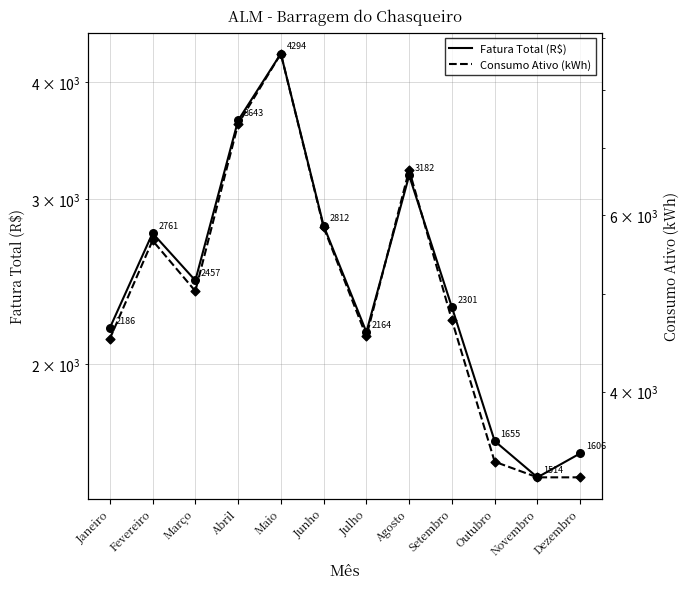

Is the value of Fatura Total (R$) at Fevereiro greater than the value of Consumo Ativo (kWh) at Agosto?

No